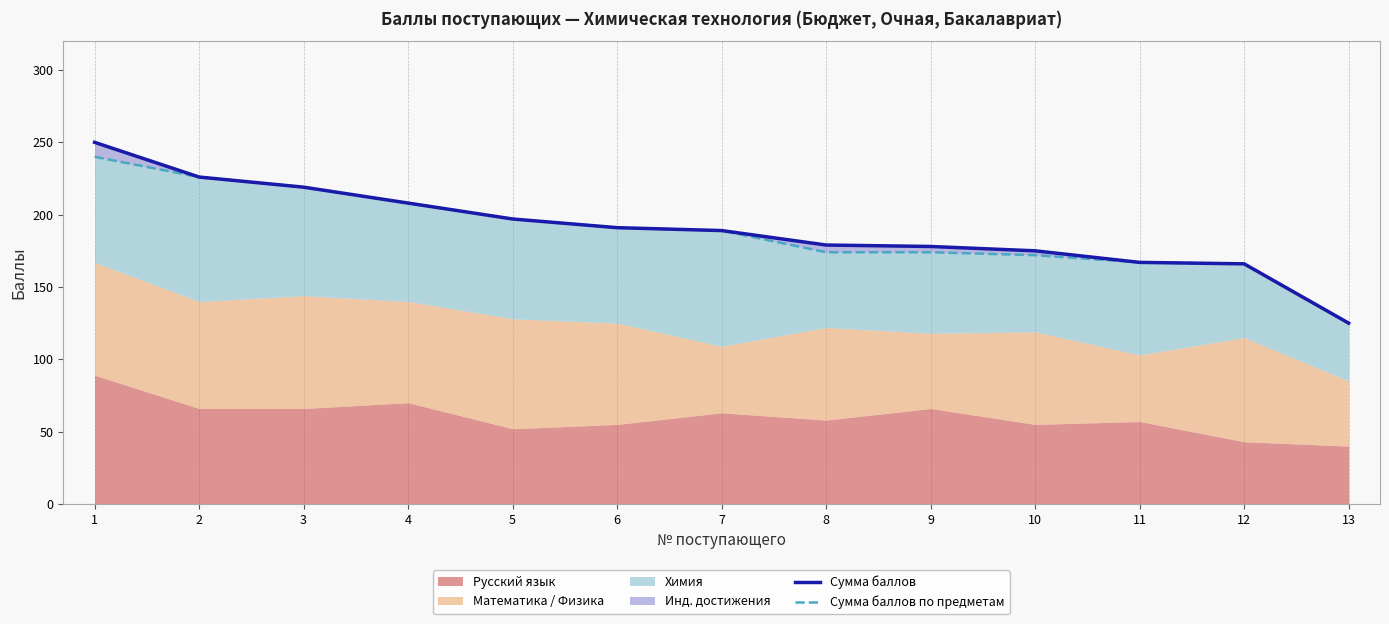

Reading left to right, list all the values displayed in this chart.

Сумма баллов: 1=250	2=226	3=219	4=208	5=197	6=191	7=189	8=179	9=178	10=175	11=167	12=166	13=125
Сумма баллов по предметам: 1=240	2=226	3=219	4=208	5=197	6=191	7=189	8=174	9=174	10=172	11=167	12=166	13=125